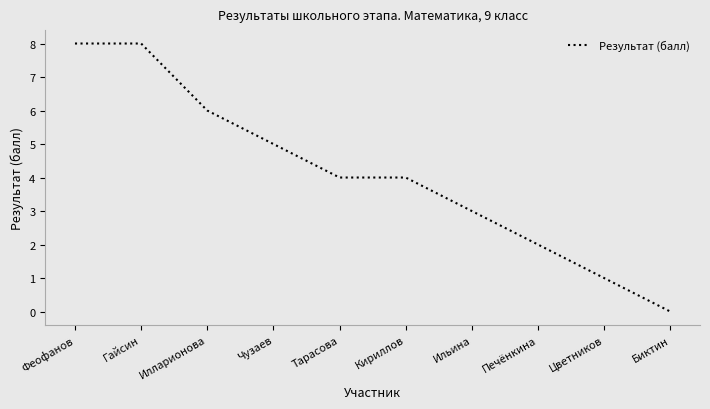

What value does the data have at Ильина?

3